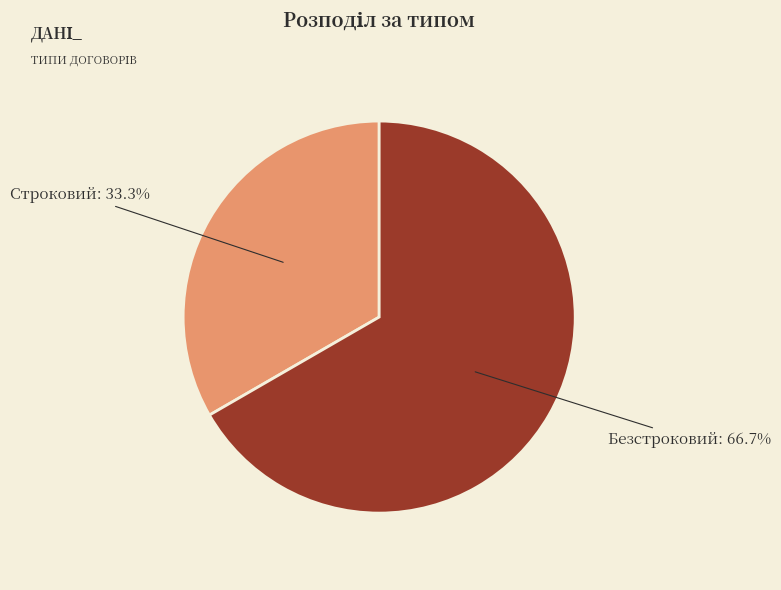

Does any single category account for the majority?

Yes